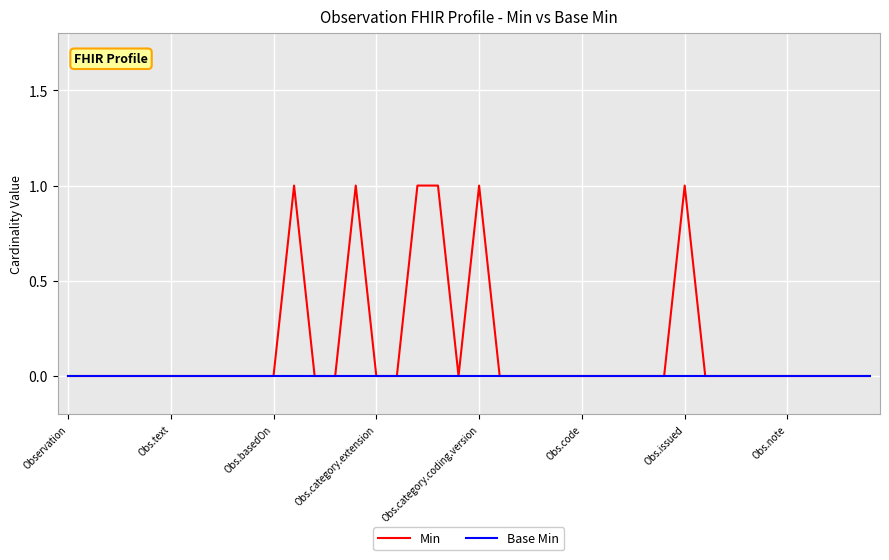

What is the sum of all Min values?

6